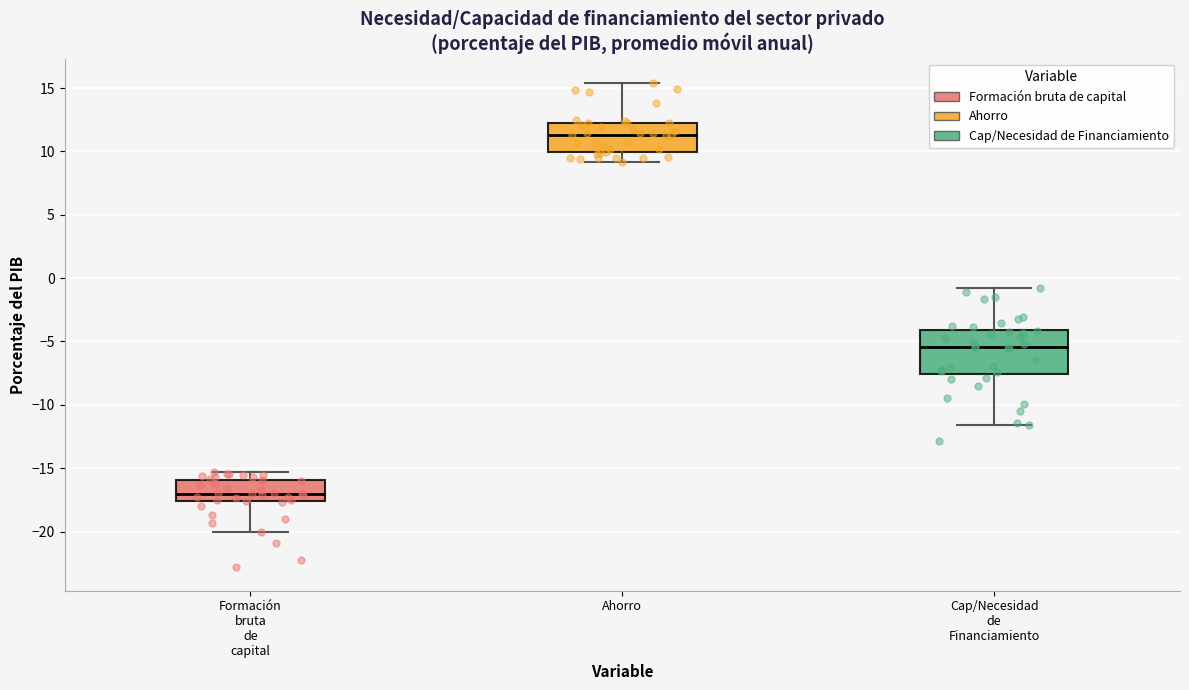

Reading left to right, transcribe this box plot: for each box, give where its median line is, the range the box spans, and where its two whiskers end, as read against the y-axis. The values are not printed on the chart, so give them approximately, as read against the axis.

Formación bruta de capital: median -17.0, box -17.5 to -16.0, whiskers -20.0 to -15.5
Ahorro: median 11.5, box 10.0 to 12.5, whiskers 9.0 to 15.5
Cap/Necesidad de Financiamiento: median -5.5, box -7.5 to -4.0, whiskers -11.5 to -0.5